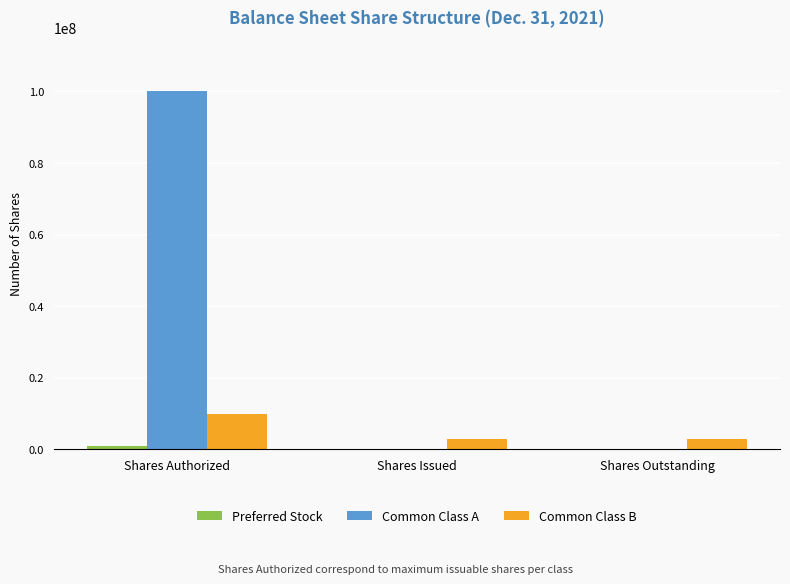

Are the bars grouped side by side (vs. stacked)?

Yes